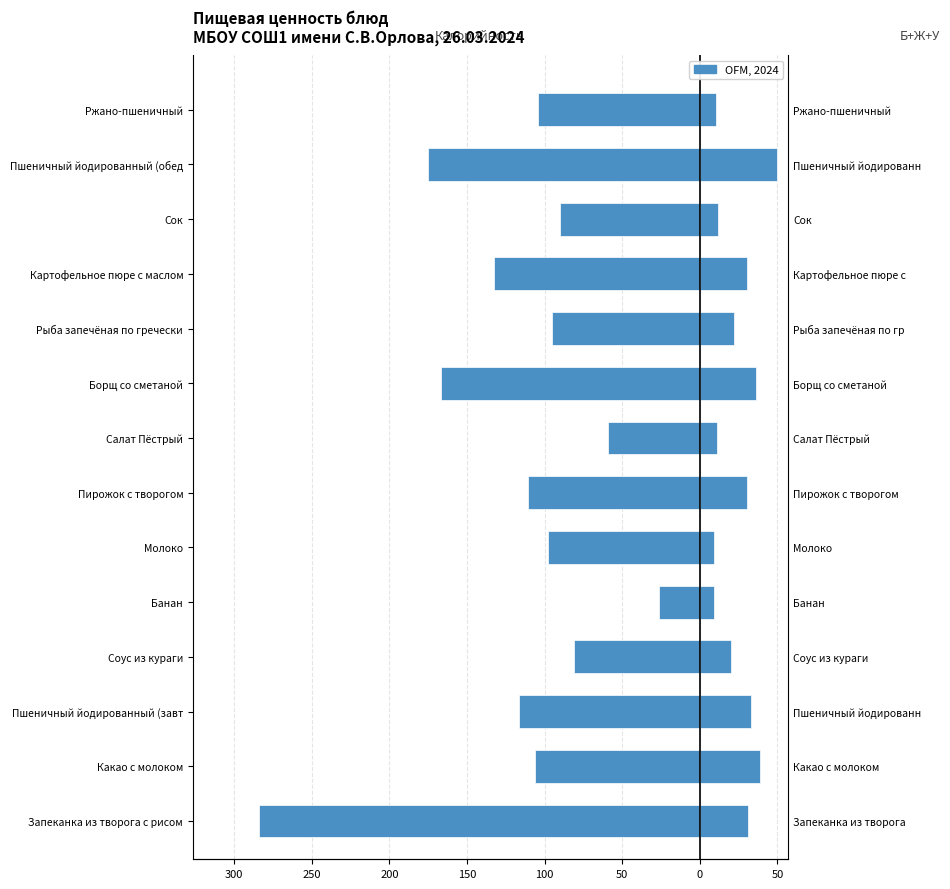

Is it true that Калорийность equals -106.0 at Какао с молоком?

True